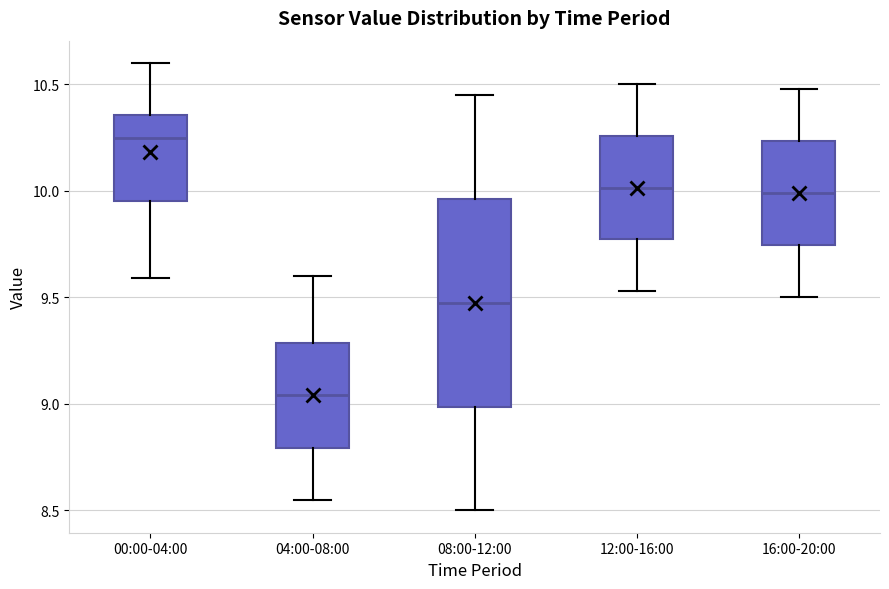

Where is the lower edge of the box for 04:00-08:00 on the y-axis? The values are not printed on the chart, so give them approximately, as read against the axis.

8.80